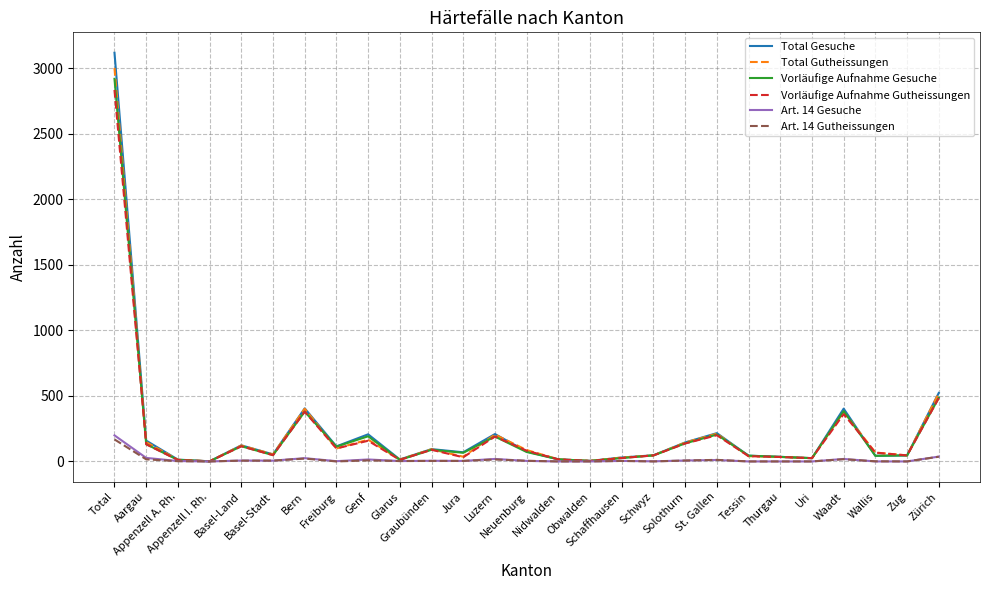

The value of Total Gutheissungen at Waadt is 378. True or false?

True